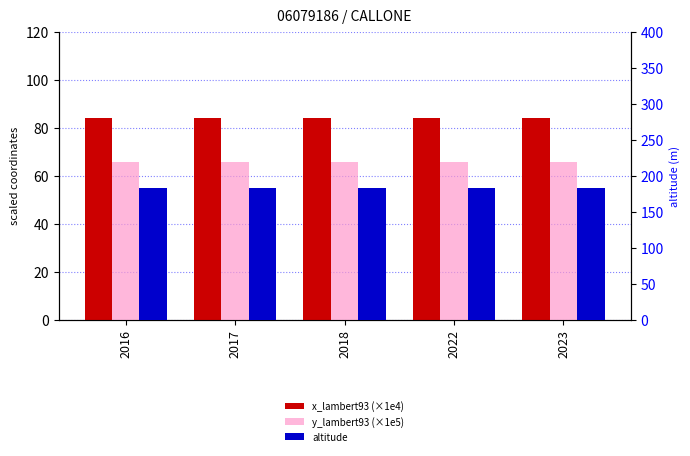

List the series in order of their peak value, highest first.

altitude, x_lambert93 (×1e4), y_lambert93 (×1e5)